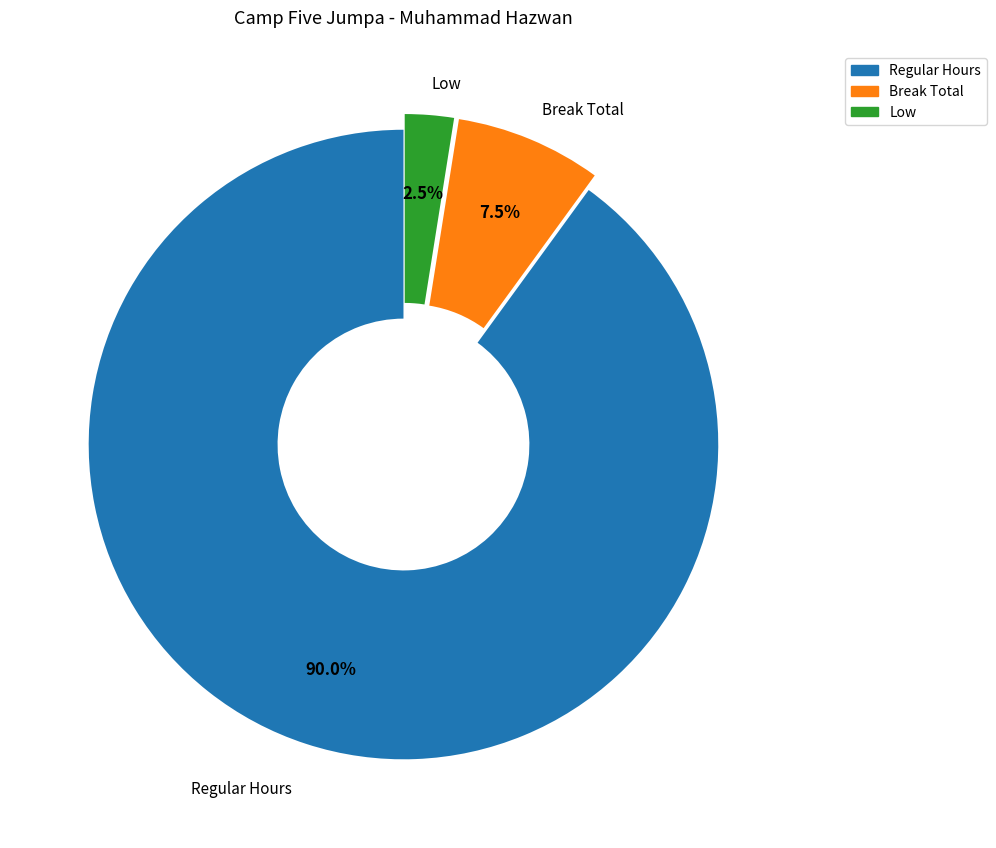

Does any single category account for the majority?

Yes